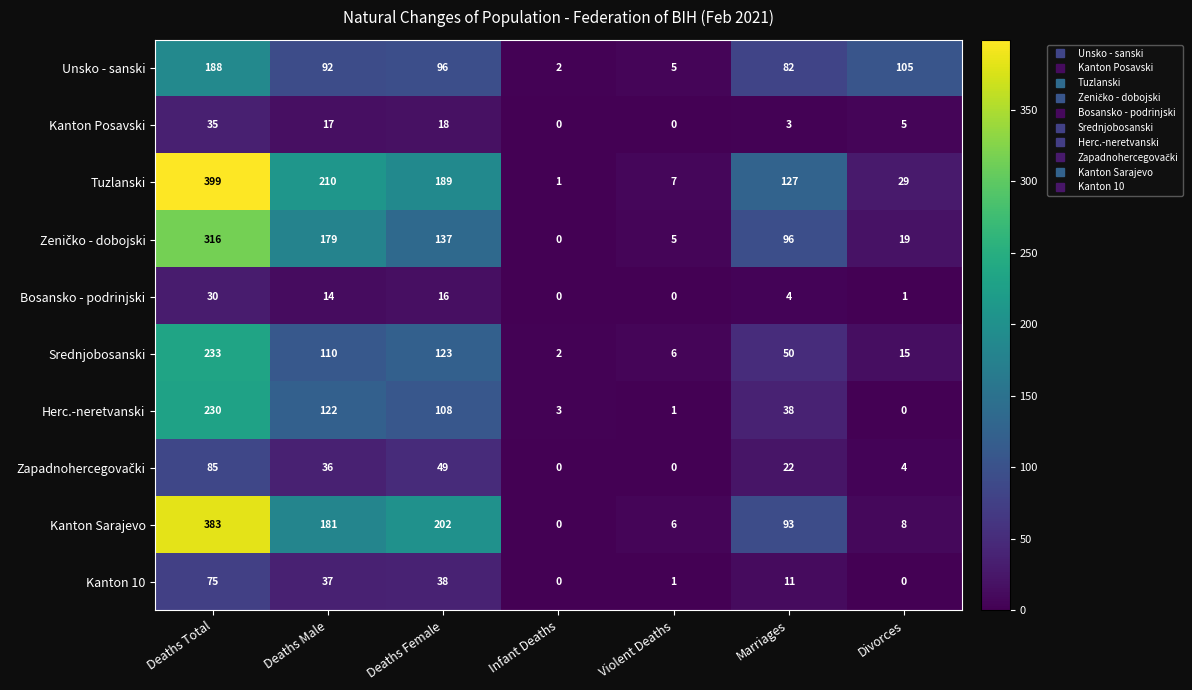

List the labels in order of Herc.-neretvanski value, smallest first.

Divorces, Violent Deaths, Infant Deaths, Marriages, Deaths Female, Deaths Male, Deaths Total